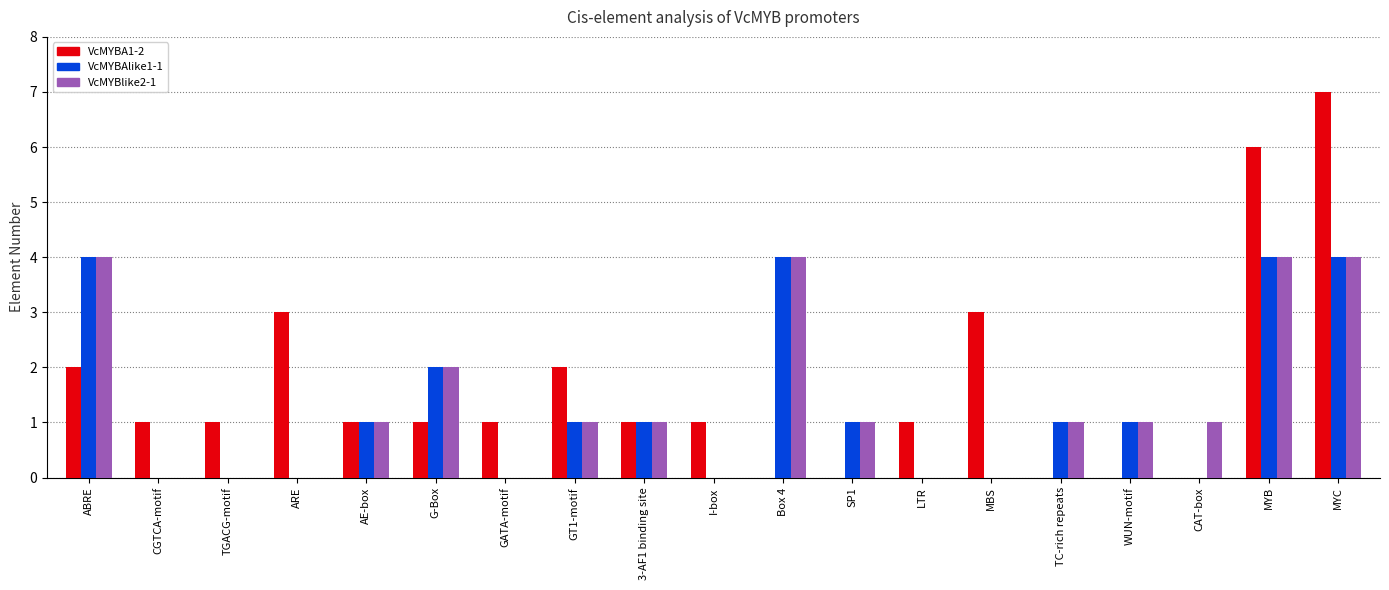

Where does the VcMYBA1-2 series first go above 1?

ABRE